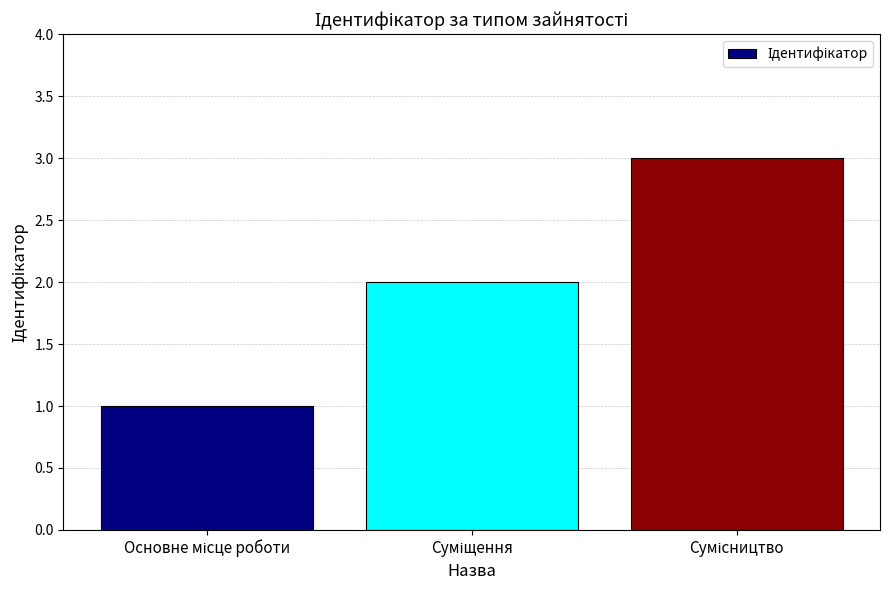

What is the difference between the maximum and minimum values?

2